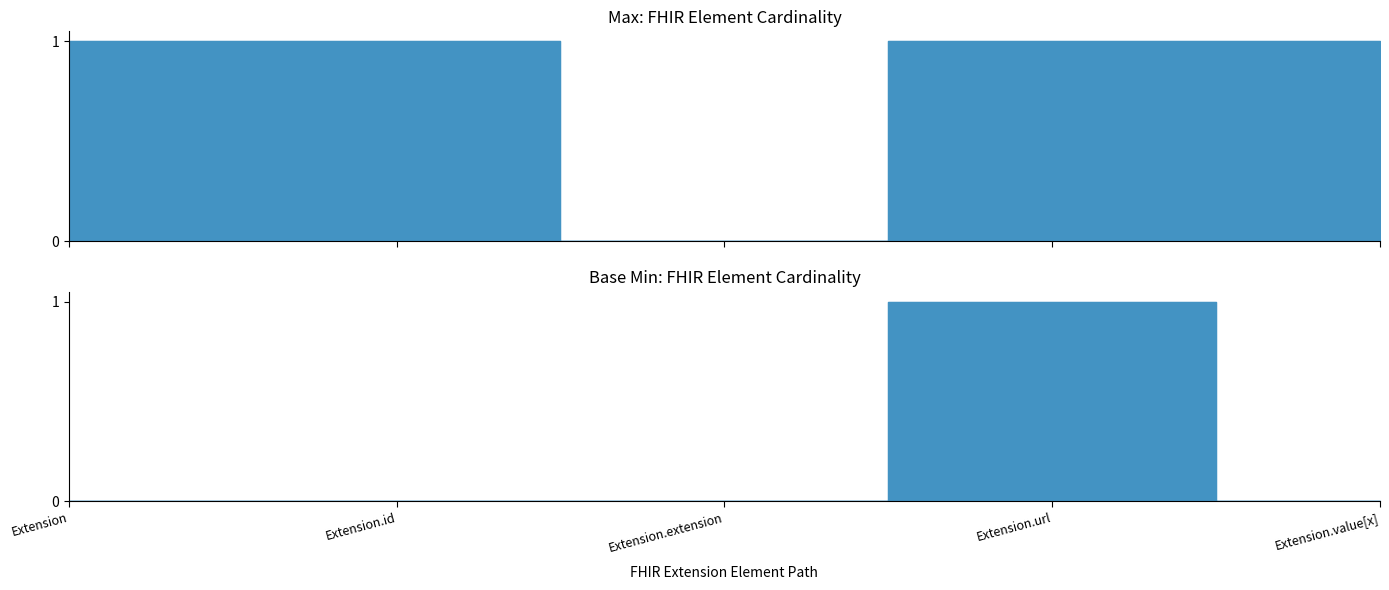

What is the sum of all Max values?

4